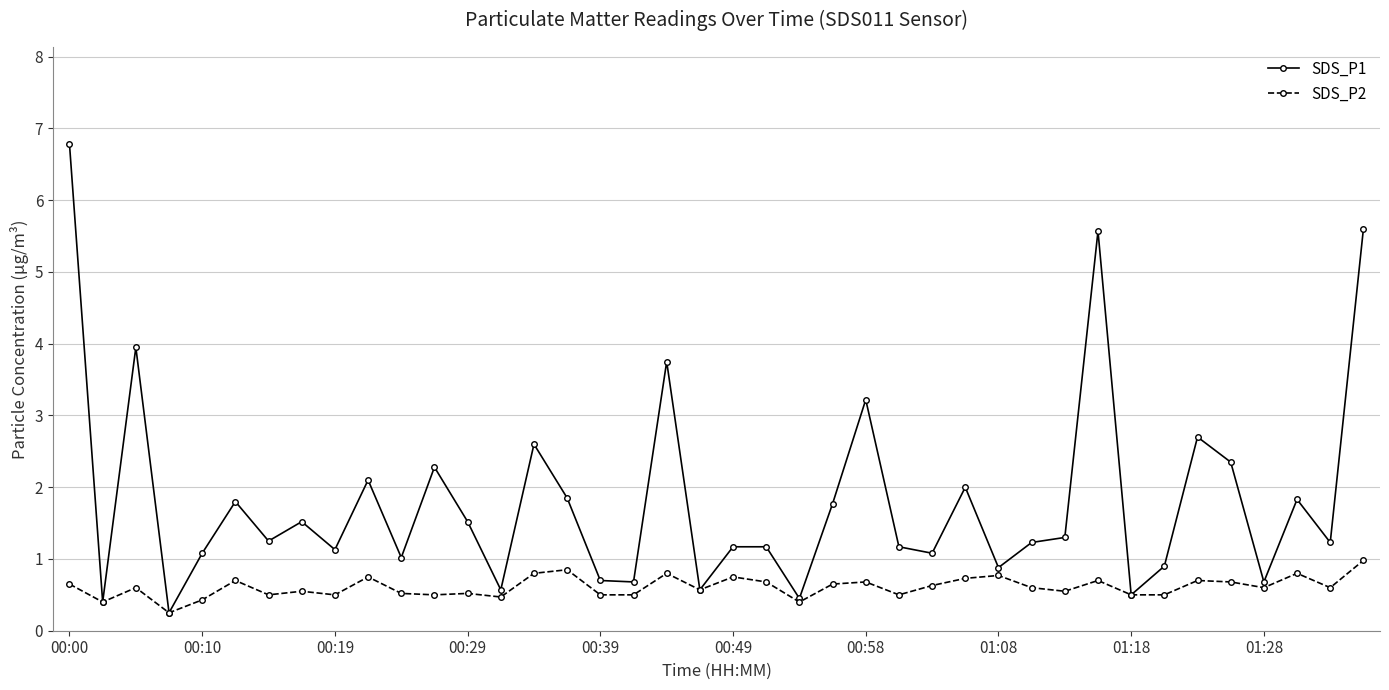

At how many categories does at least one series exceed 0?

40